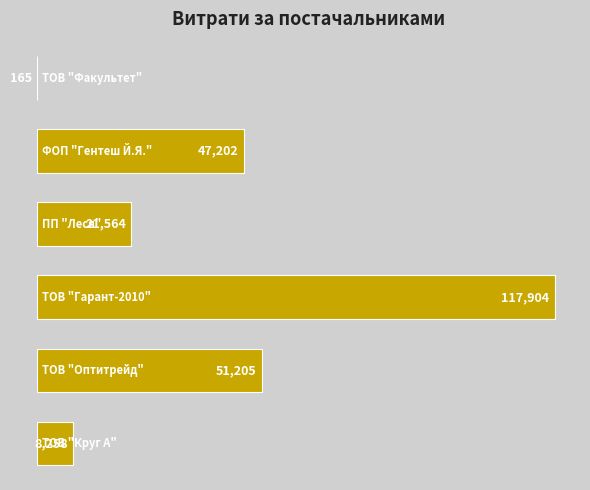

Are the bars horizontal?

Yes